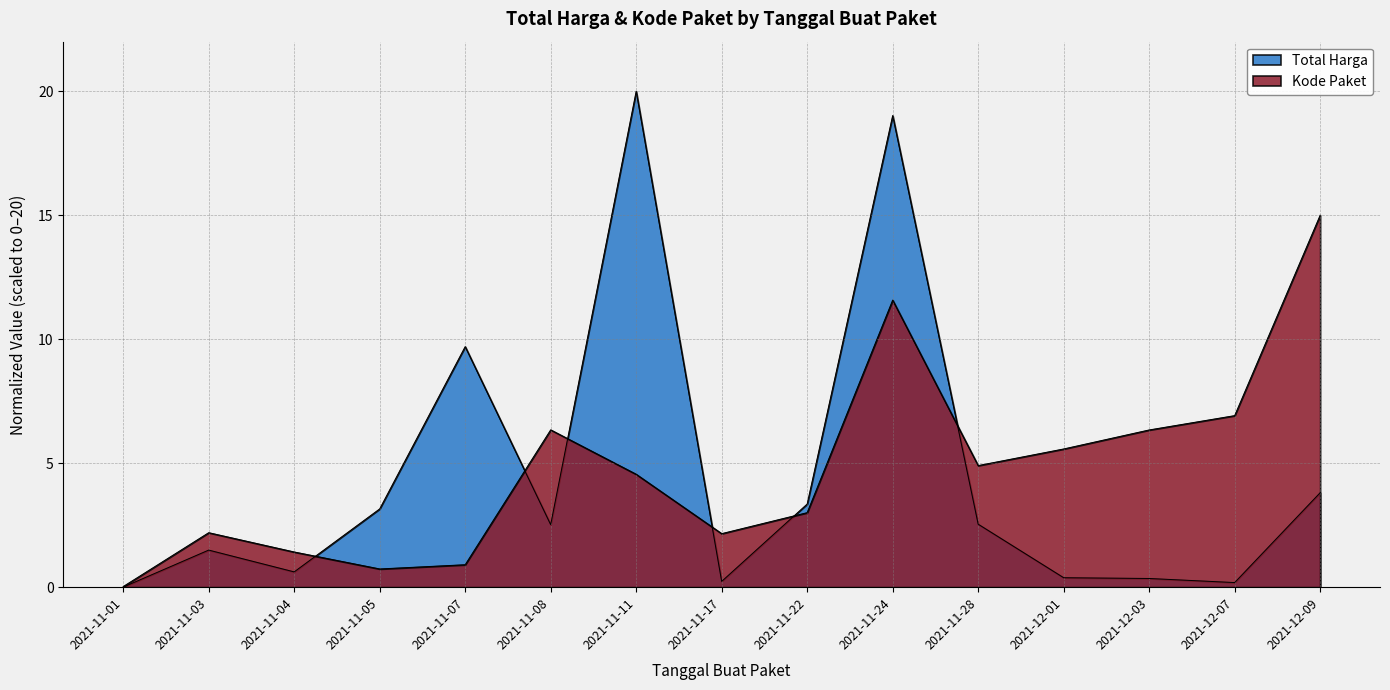

Which category has the lowest value across all series?

2021-11-01